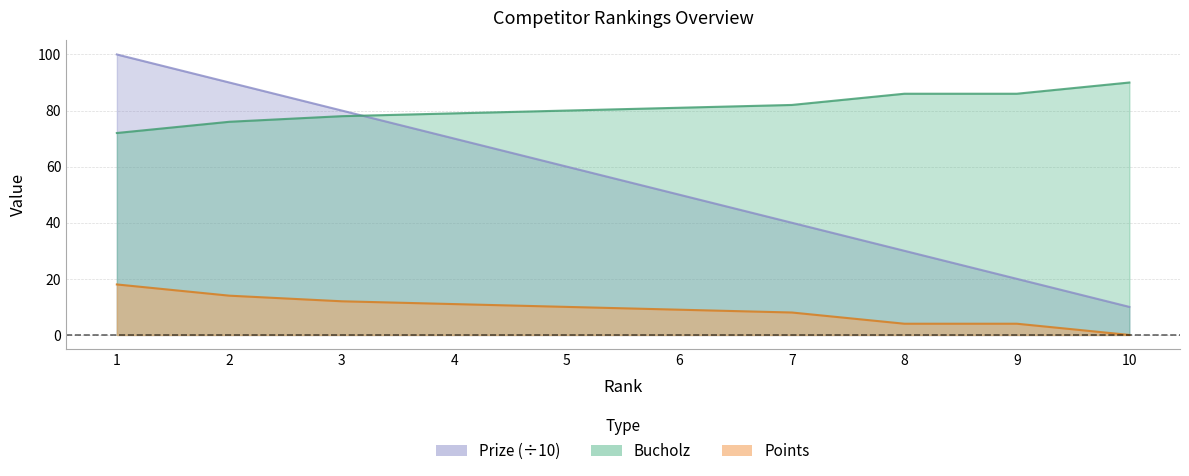

What is the difference between the maximum and minimum values in the Bucholz series?

18